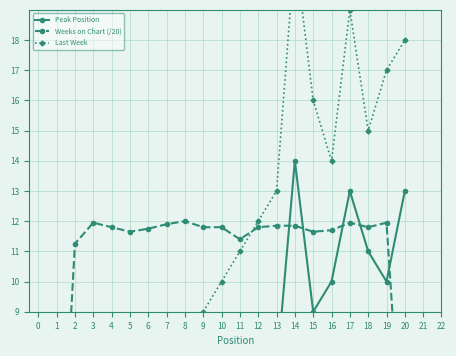

Count the number of data series in this chart.

3